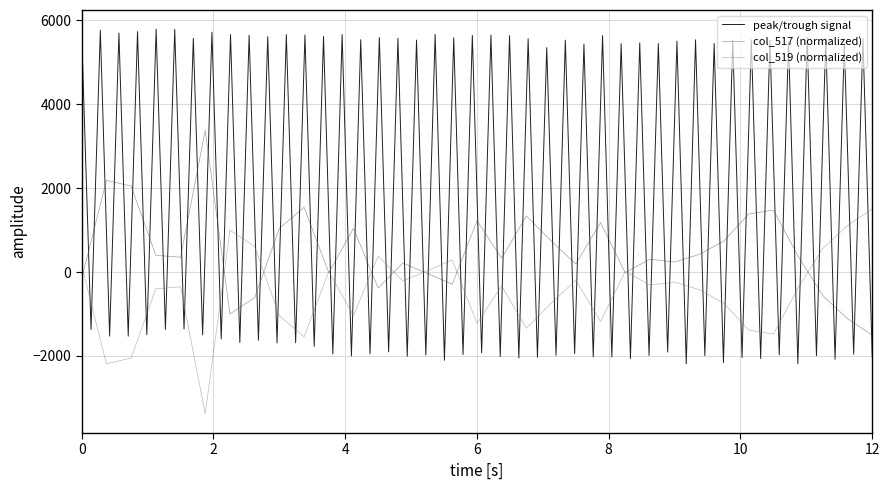

What is the value of the col_519 point at the 13th from the left?

380.3